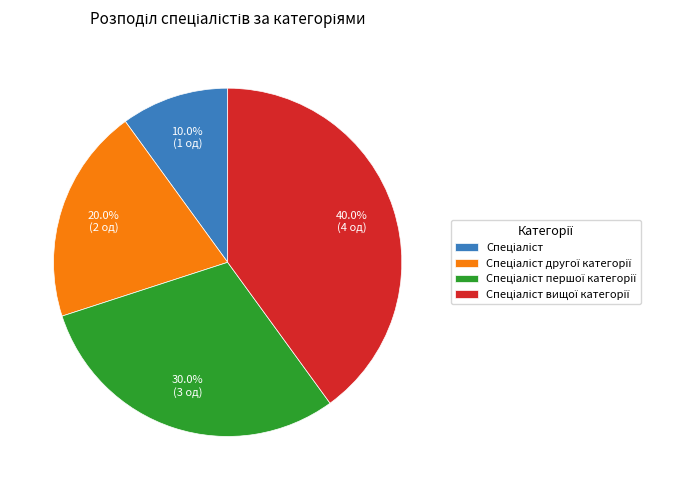

Is there a majority slice in this chart?

No